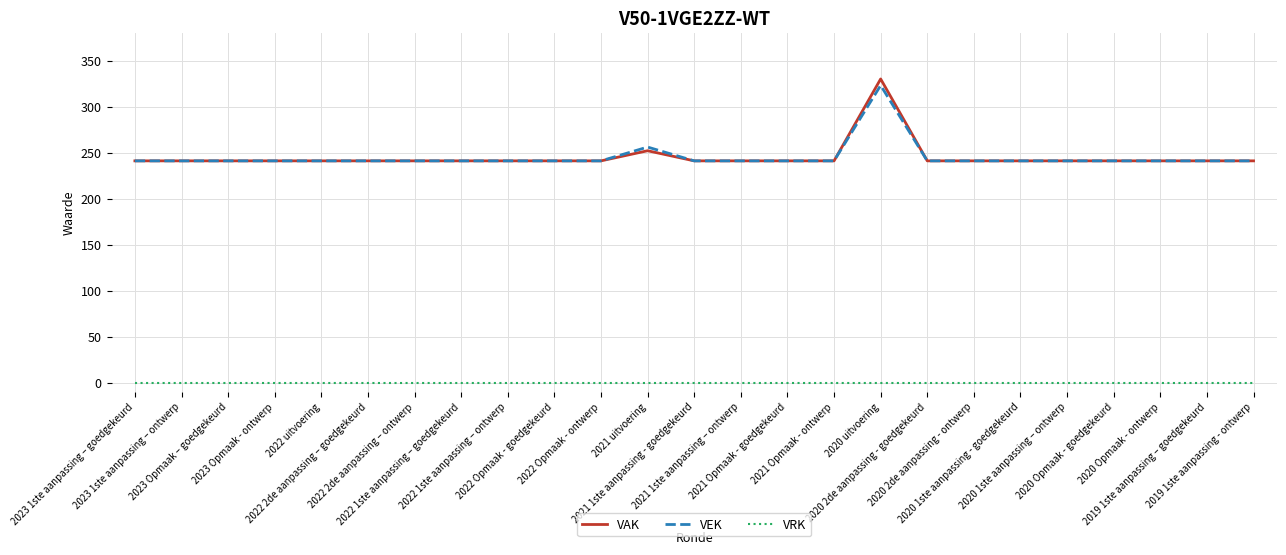

How many distinct data groups are displayed?

3